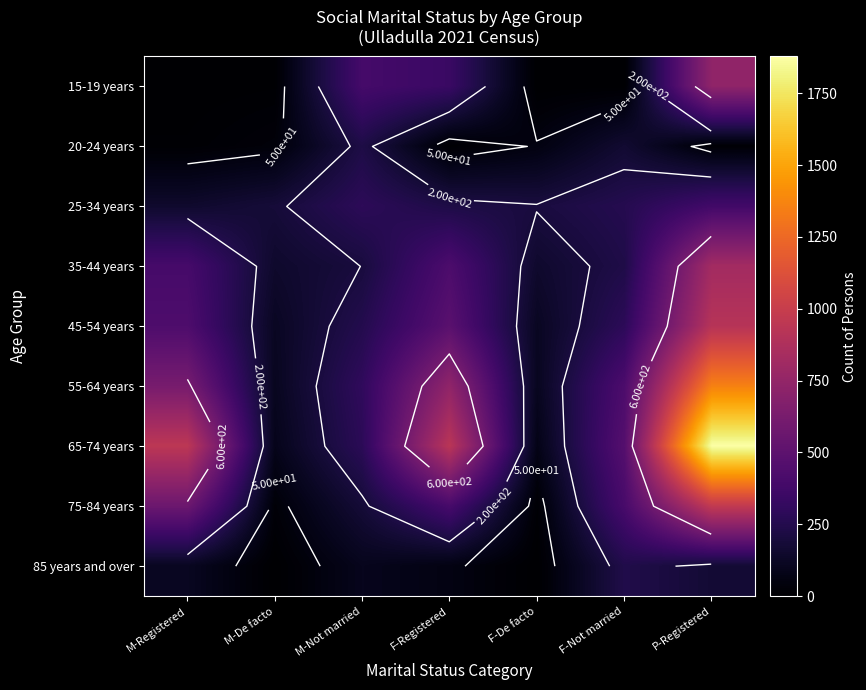

Which has a higher value, P-Registered or M-Not married?

P-Registered